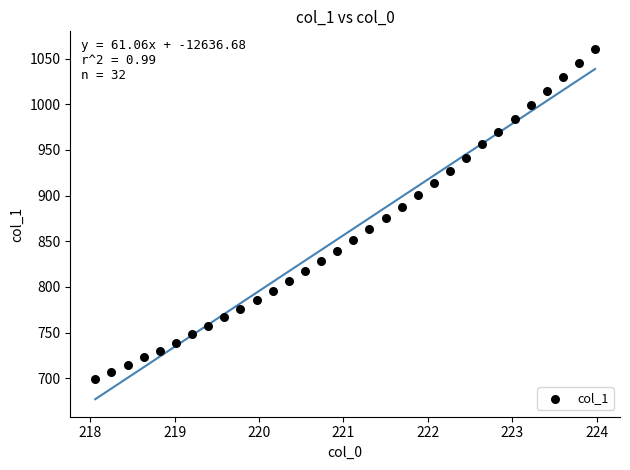

What is the range of X values (max minus min)?

5.9